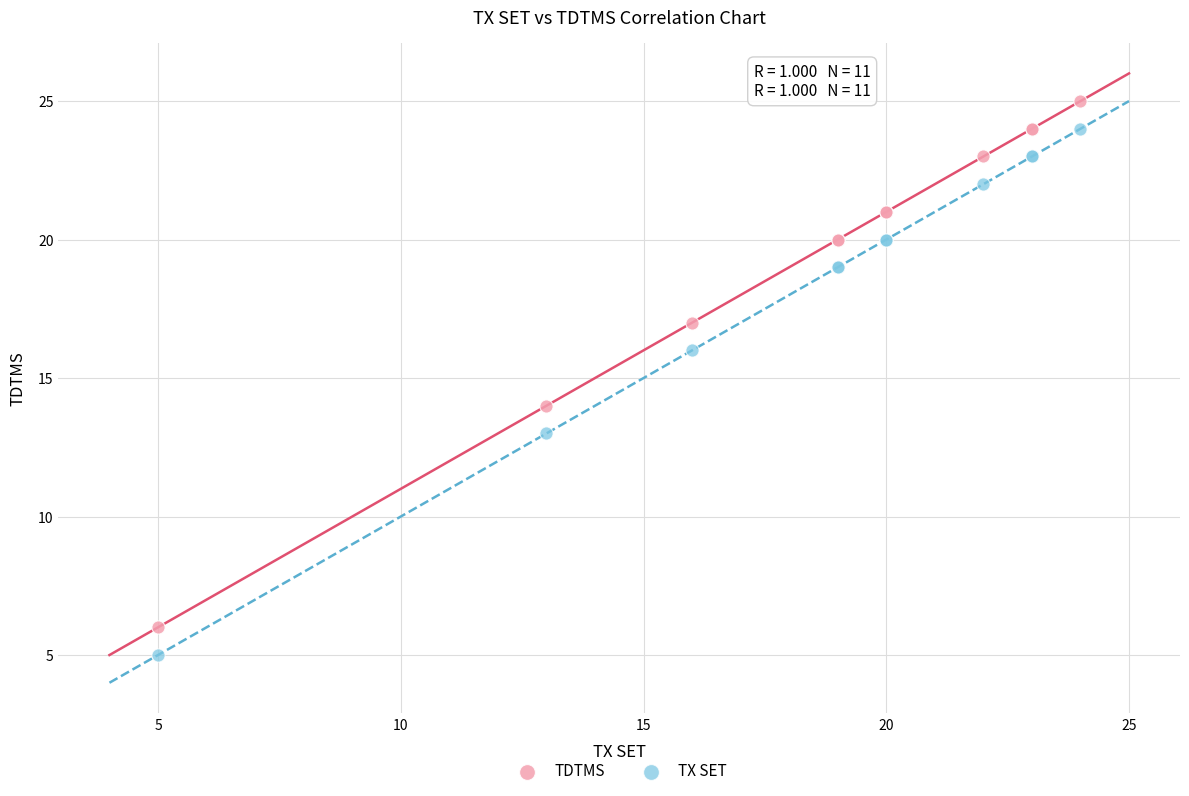

Which series contains the lowest Y value?

TX SET